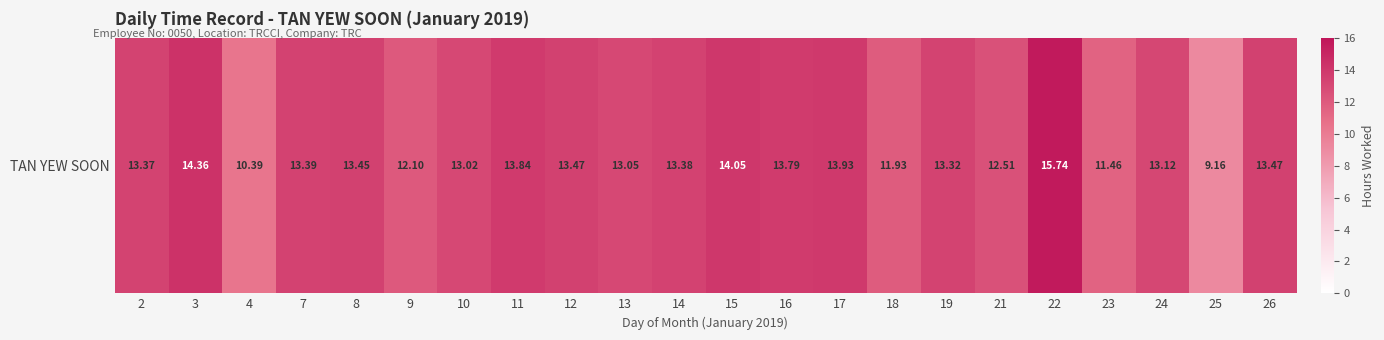

What is the ratio of the value at 24 to the value at 25?

1.4